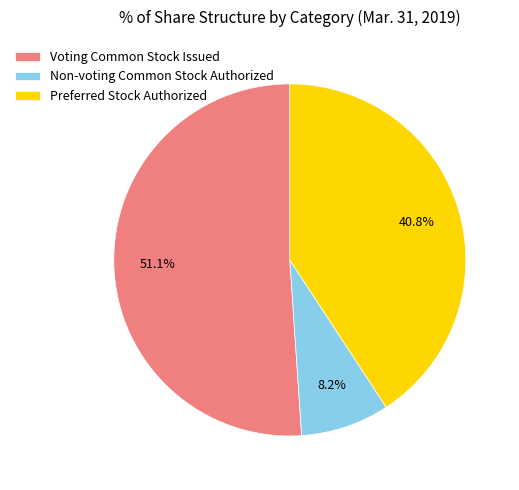

To the nearest percent, what is the difference between the Non-voting Common Stock Authorized and Preferred Stock Authorized slice percentages?

33%